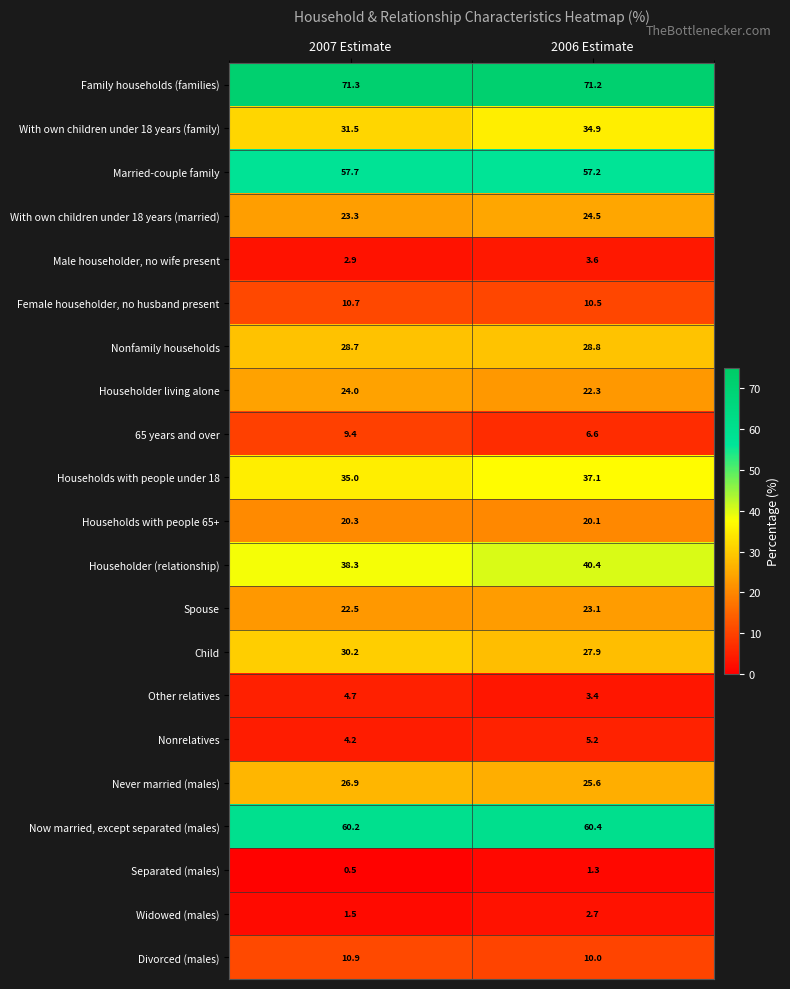

Where does the With own children under 18 years (married) series first go above 24?

2006 Estimate